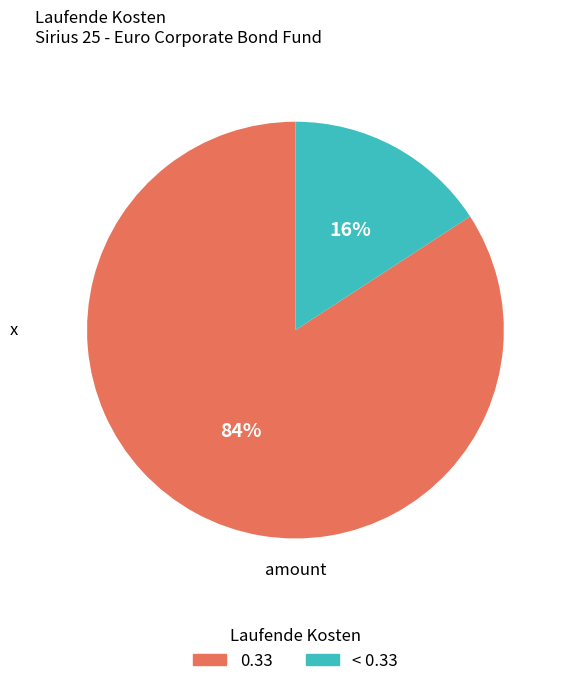

To the nearest percent, what is the average slice percentage?

50%